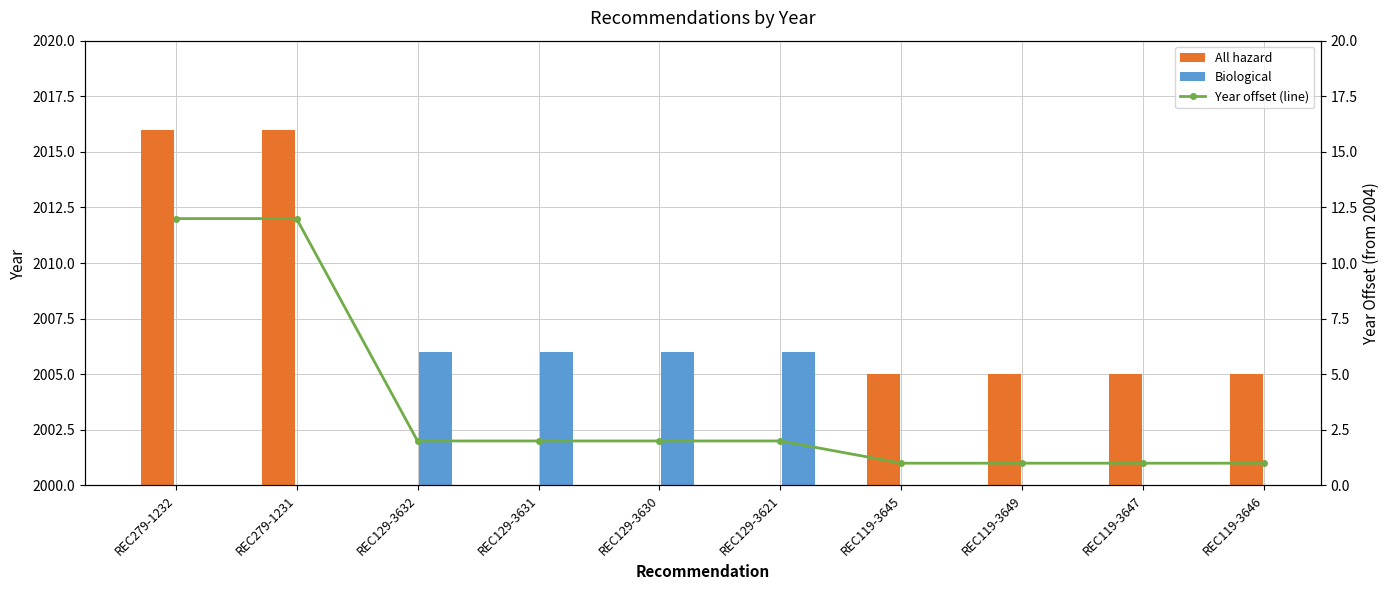

Between REC129-3621 and REC119-3646, which is larger?

REC129-3621